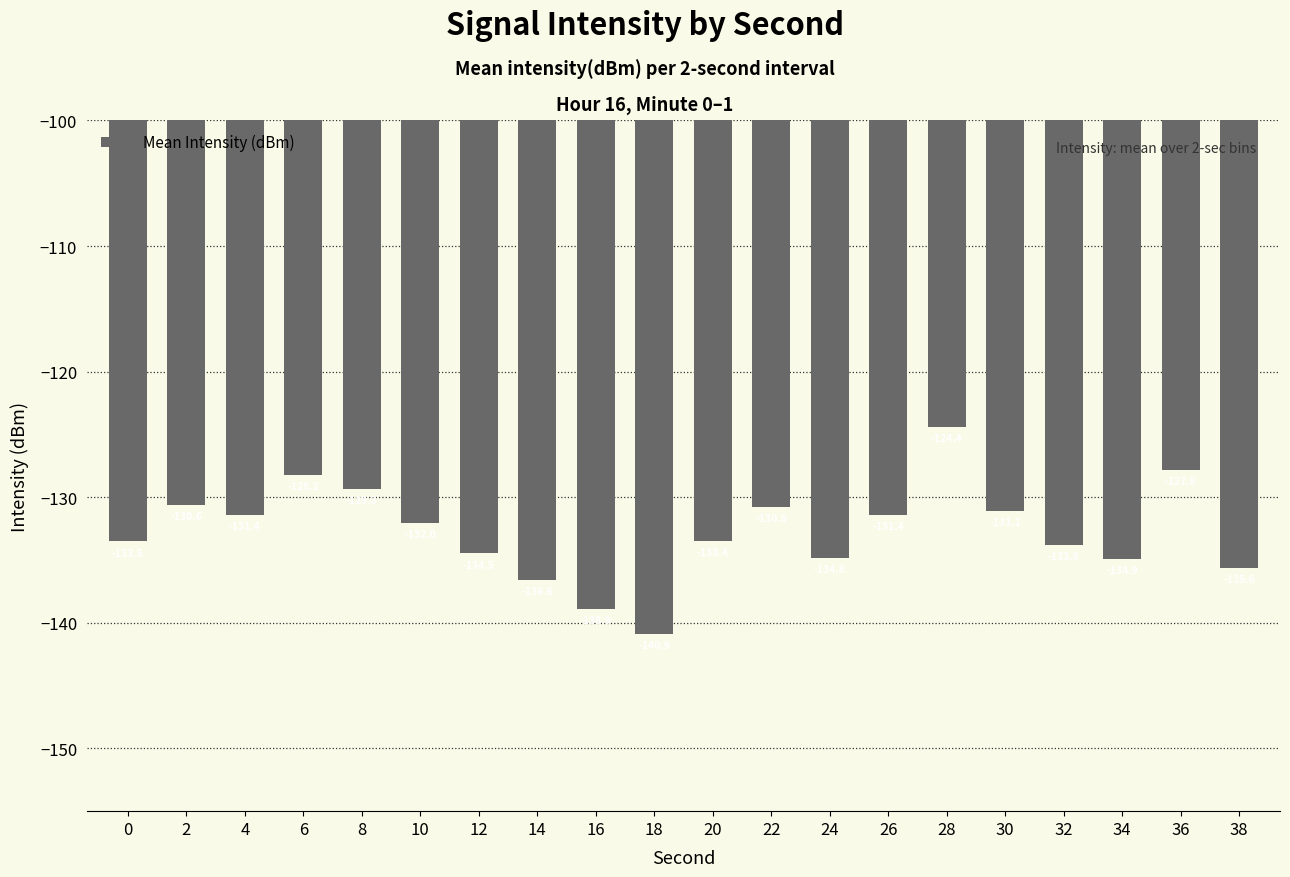

Which label corresponds to the smallest value in the chart?

18